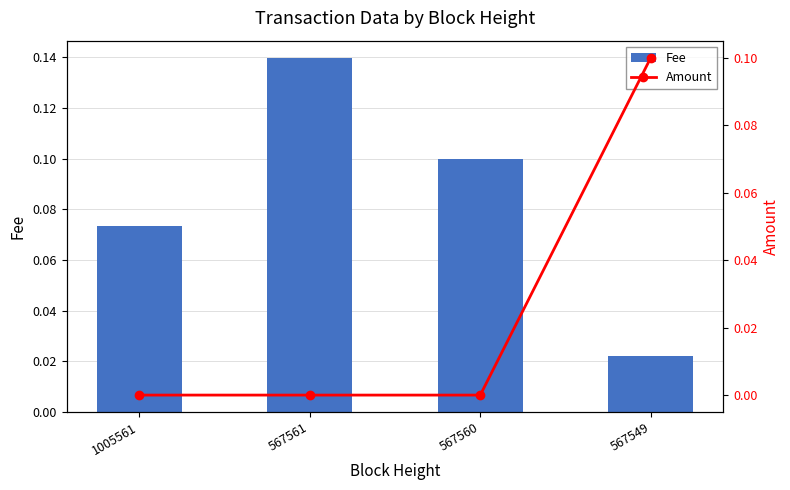

At how many categories does at least one series exceed 0?

4